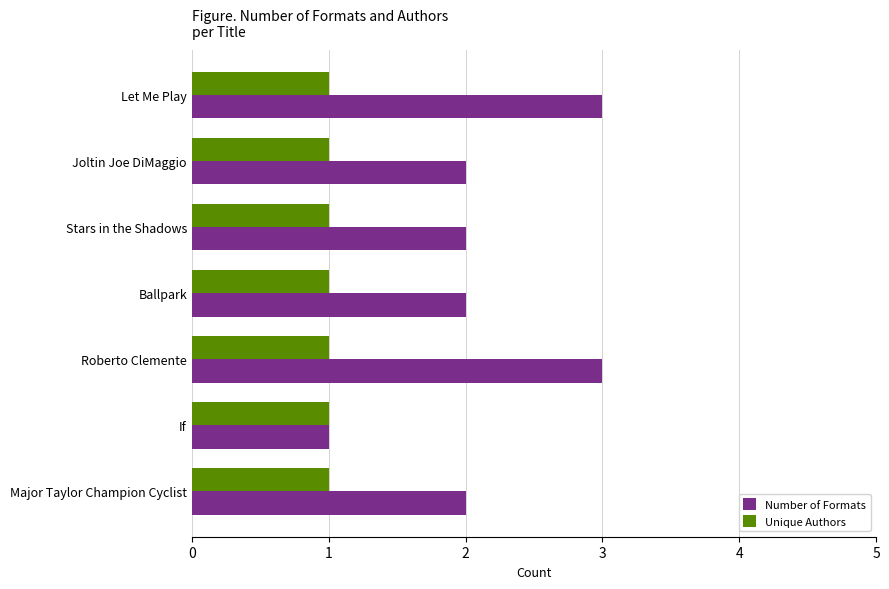

At Roberto Clemente, list the series in order from smallest to largest.

Unique Authors, Number of Formats